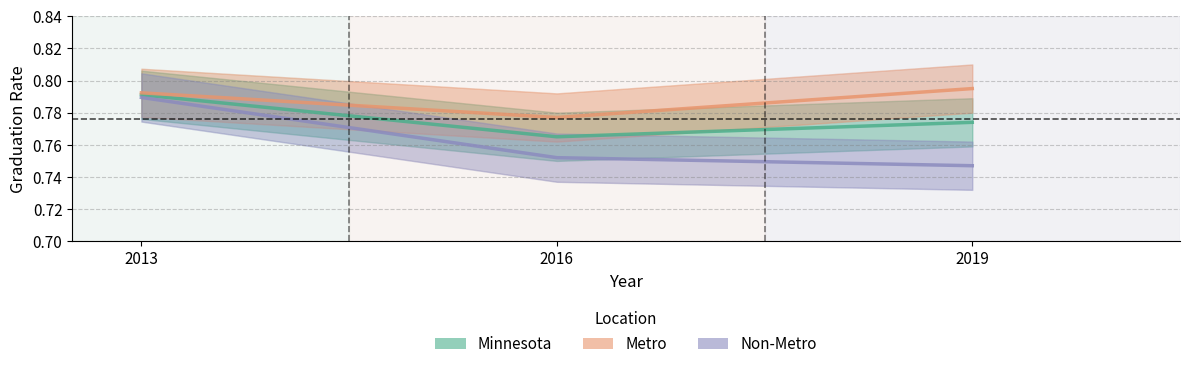

How many lines are shown in the chart?

3